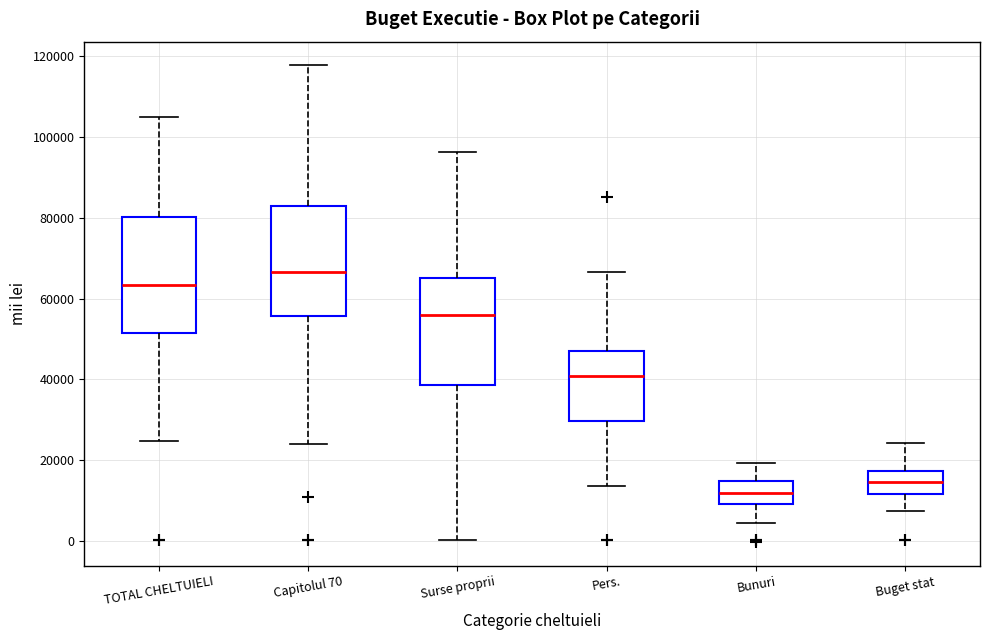

Reading left to right, transcribe this box plot: for each box, give where its median line is, the range the box spans, and where its two whiskers end, as read against the y-axis. The values are not printed on the chart, so give them approximately, as read against the axis.

TOTAL CHELTUIELI: median 64000, box 52000 to 80000, whiskers 24000 to 106000
Capitolul 70: median 66000, box 56000 to 84000, whiskers 24000 to 118000
Surse proprii: median 56000, box 38000 to 66000, whiskers 0 to 96000
Pers.: median 40000, box 30000 to 48000, whiskers 14000 to 66000
Bunuri: median 12000, box 10000 to 14000, whiskers 4000 to 20000
Buget stat: median 14000, box 12000 to 18000, whiskers 8000 to 24000